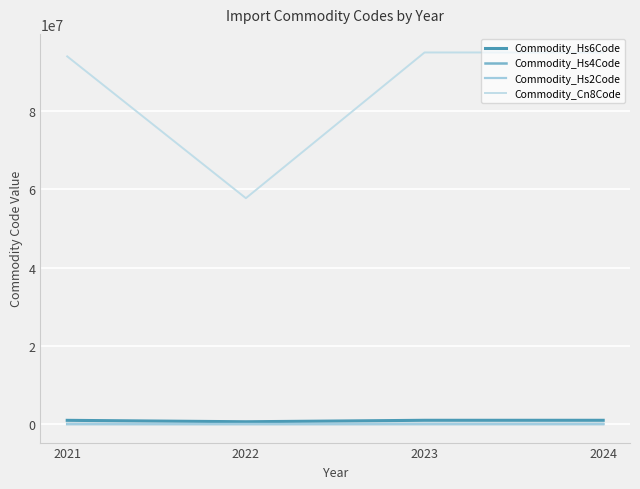

What is the difference between the maximum and minimum values in the Commodity_Hs4Code series?

3728.3